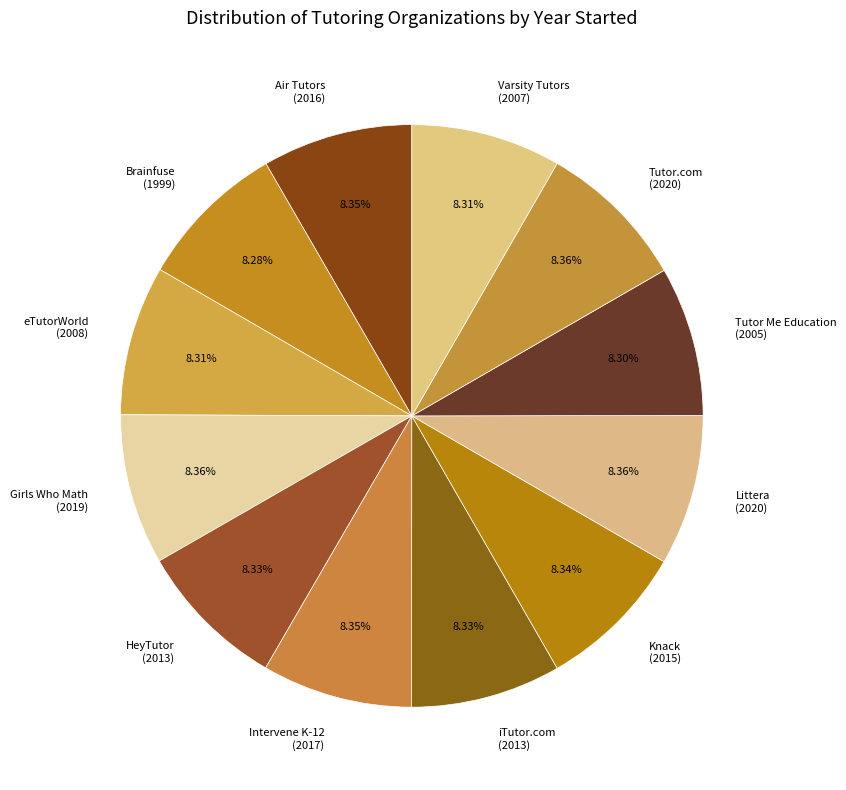

To the nearest percent, what percentage of the pie is Brainfuse?

8%